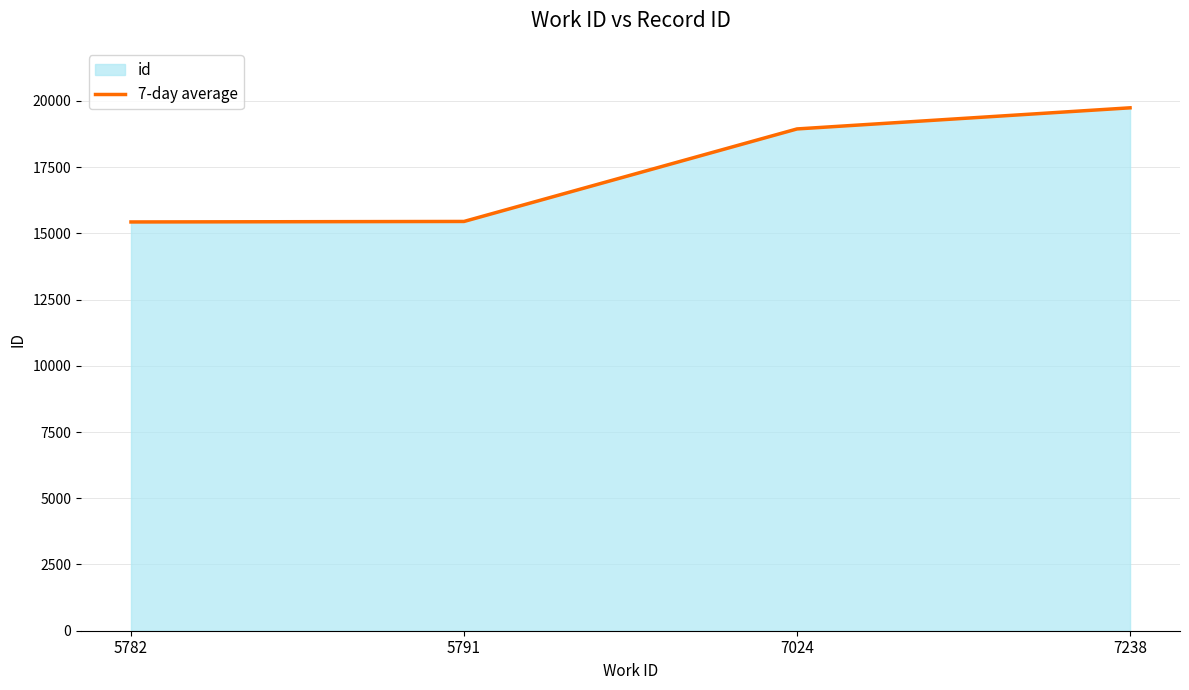

What is the smallest value displayed?

15428